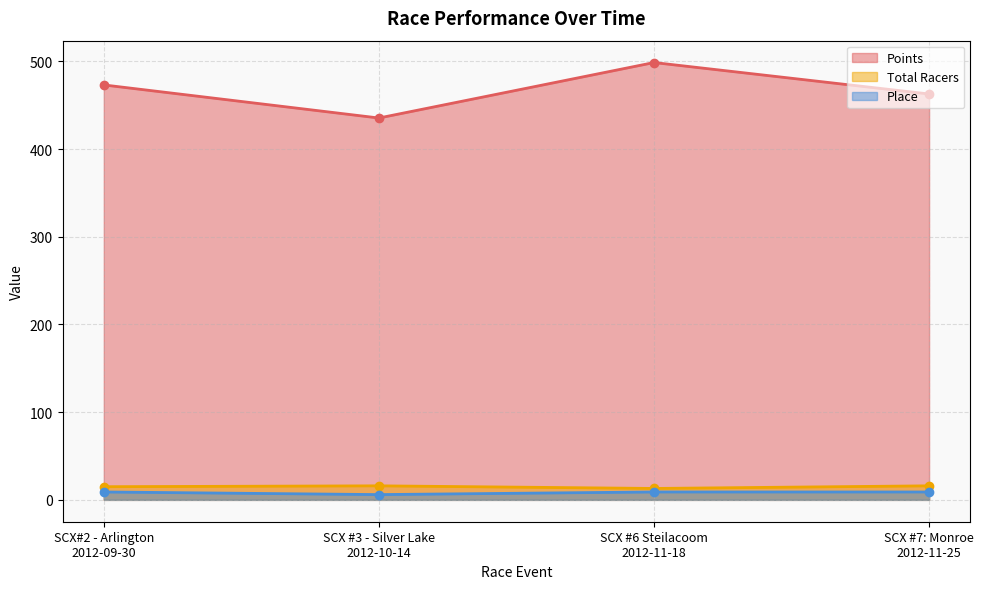

What is the total value across all series at SCX#2 - Arlington
2012-09-30?

497.2